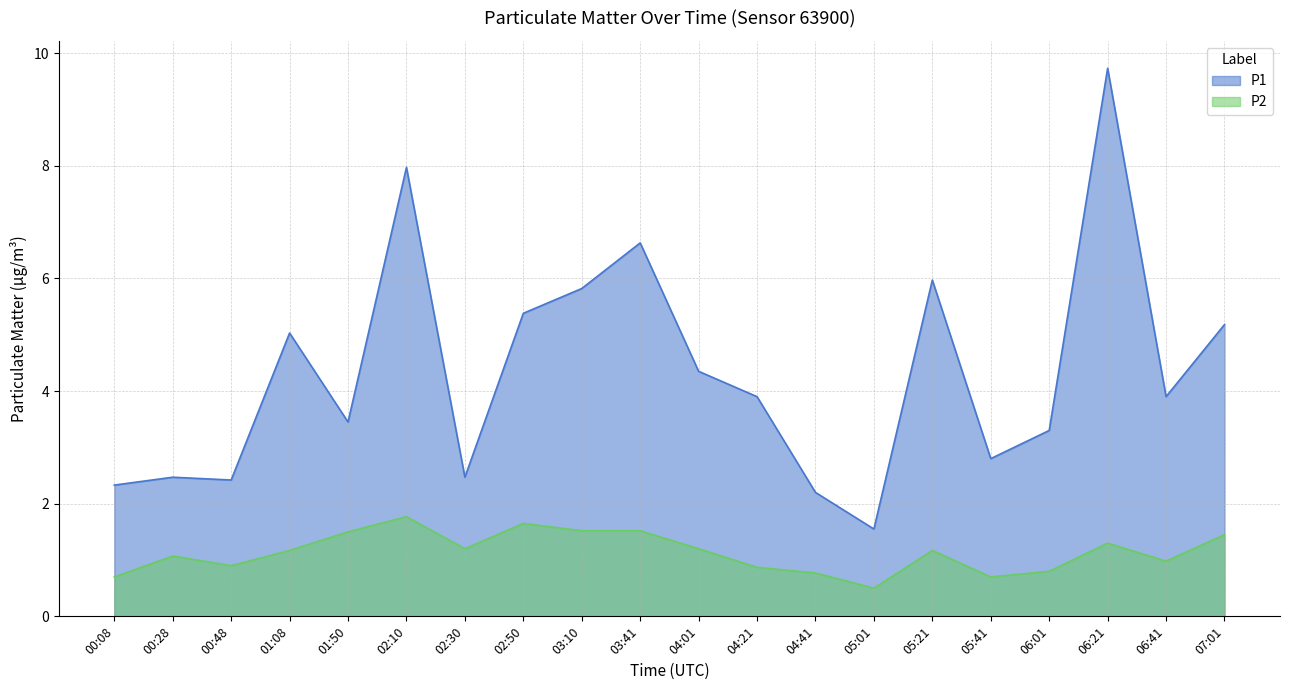

How many distinct data groups are displayed?

2